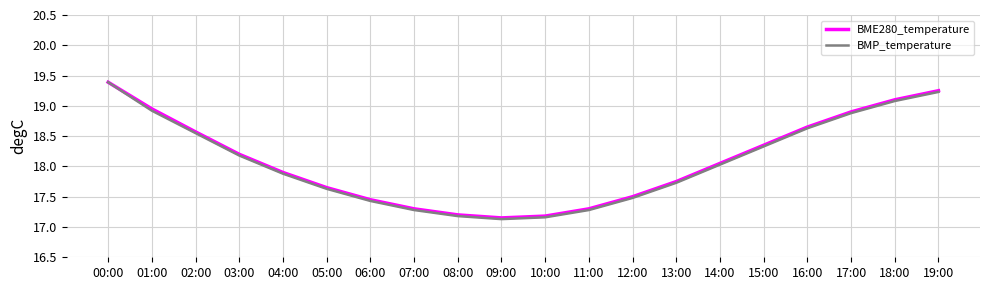

Which series has the largest range (max minus min)?

BMP_temperature